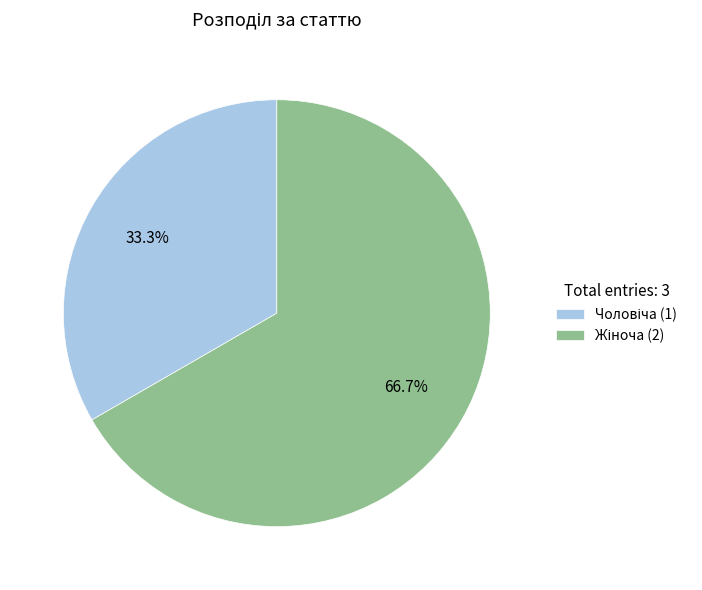

How many segments does this pie chart have?

2